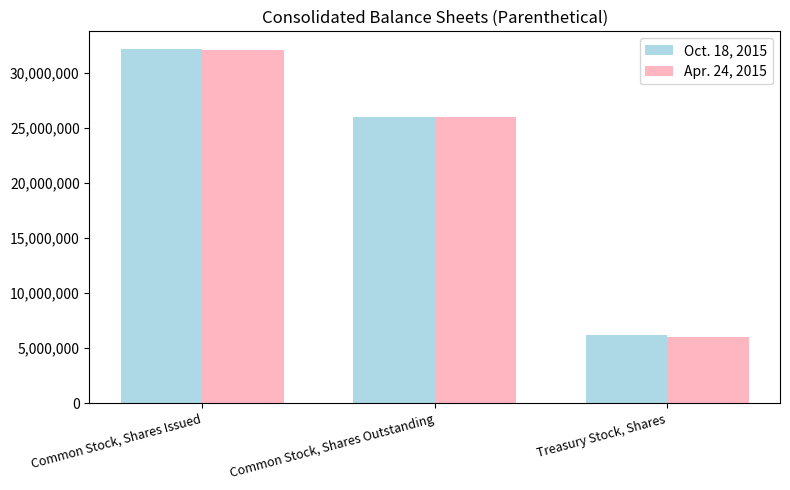

What position from the left is Common Stock, Shares Issued?

1